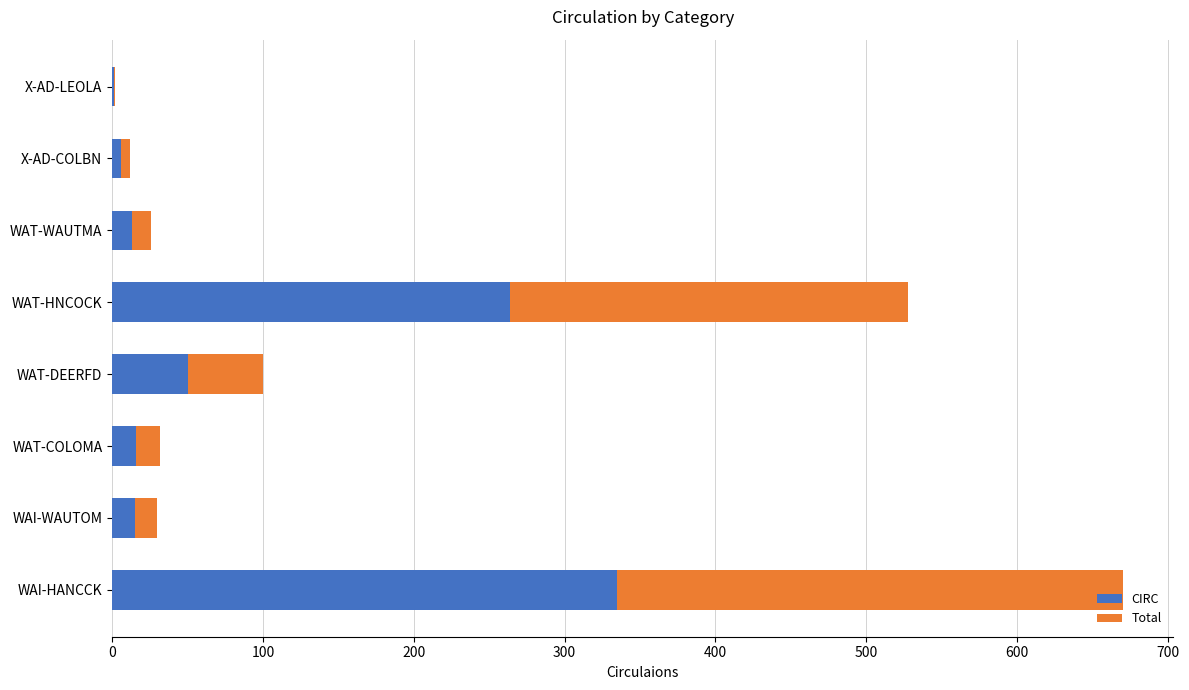

Is it true that CIRC equals 459 at WAT-HNCOCK?

False